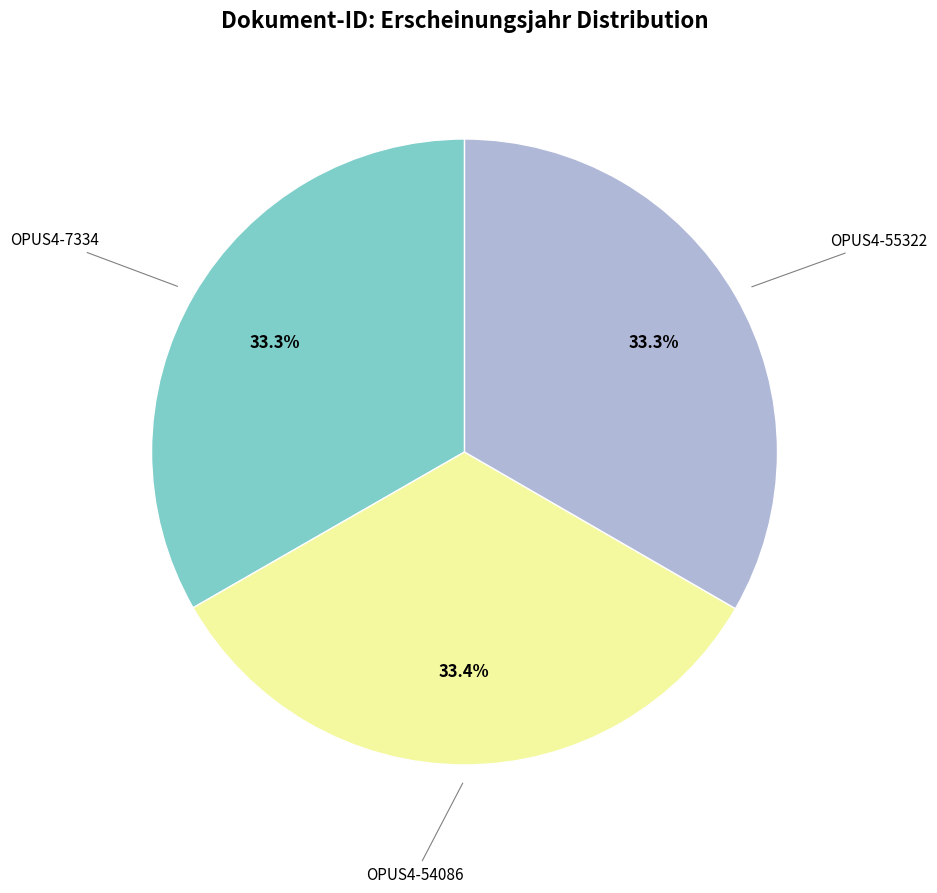

Is there a majority slice in this chart?

No